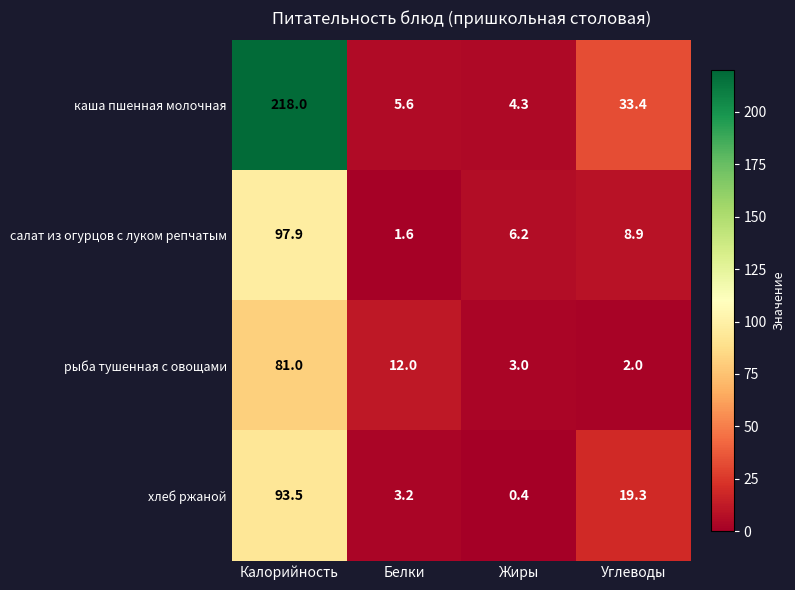

Reading left to right, list all the values displayed in this chart.

каша пшенная молочная: 218.0	5.6	4.3	33.4
салат из огурцов с луком репчатым: 97.9	1.6	6.2	8.9
рыба тушенная с овощами: 81.0	12.0	3.0	2.0
хлеб ржаной: 93.5	3.2	0.4	19.3